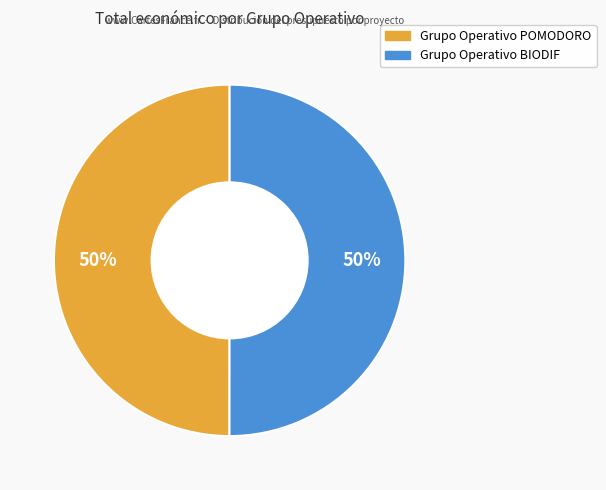

Approximately how many times larger is the value at Grupo Operativo BIODIF compared to Grupo Operativo POMODORO?

1.0